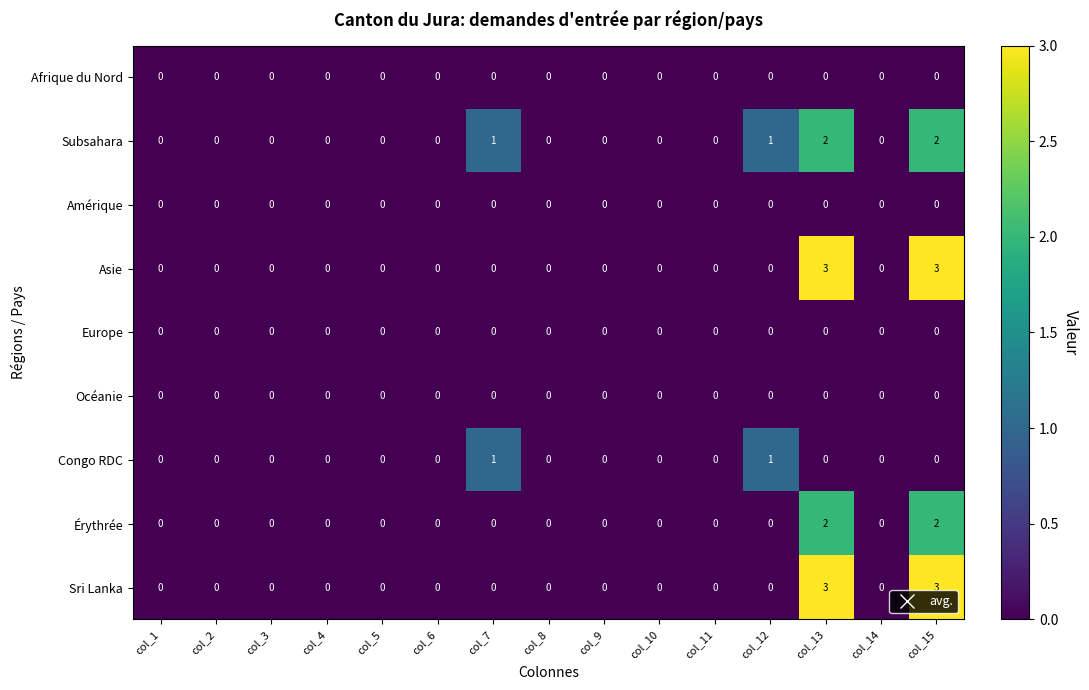

Count the Congo RDC values in the range 0 to 1.

15